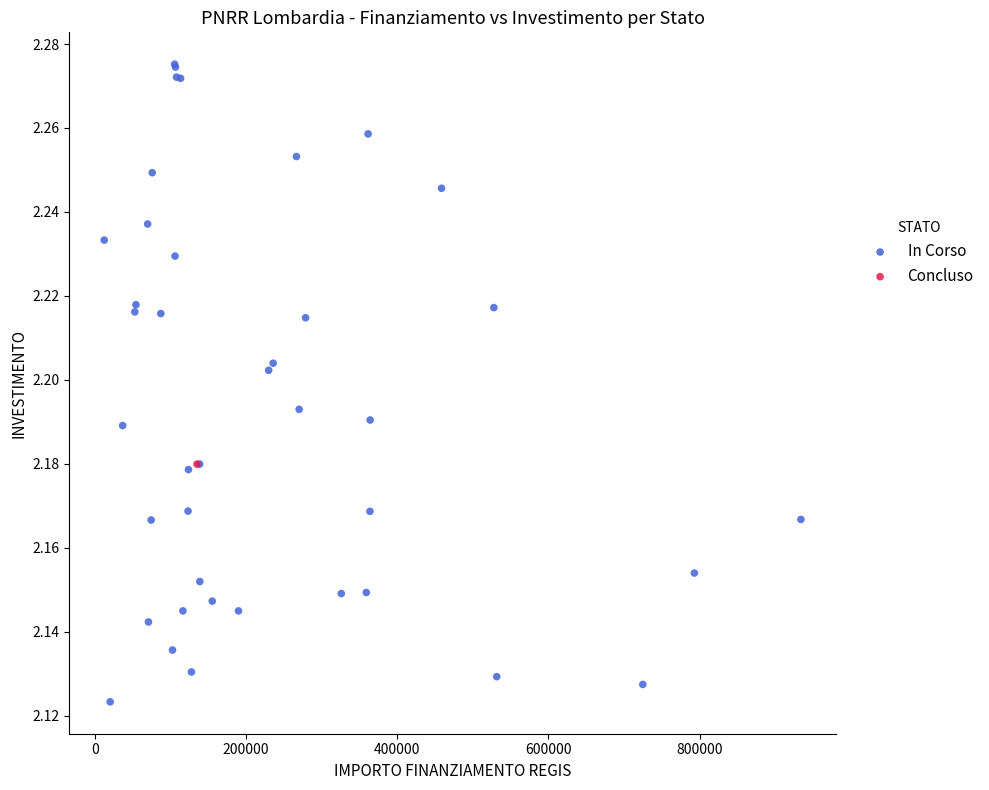

What are all the series names shown in the legend?

In Corso, Concluso